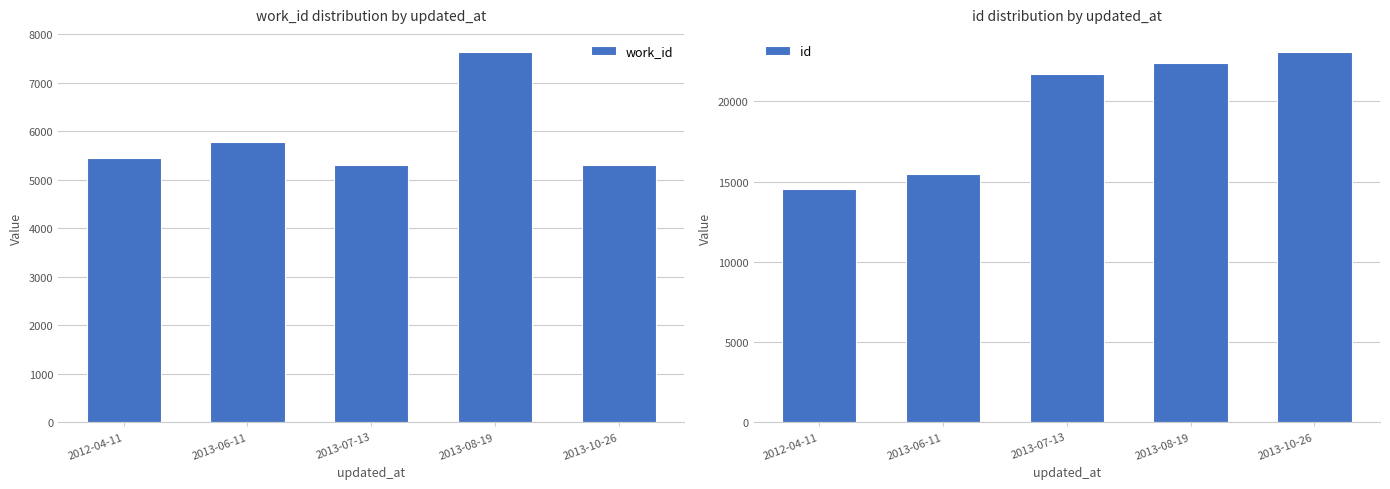

Rank the series by their average value, from highest to lowest.

id, work_id